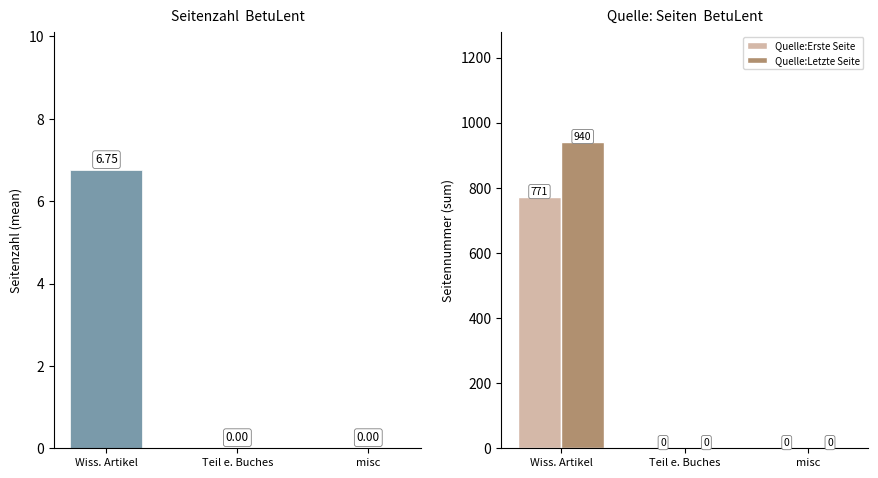

What is the greatest value displayed?

940.0